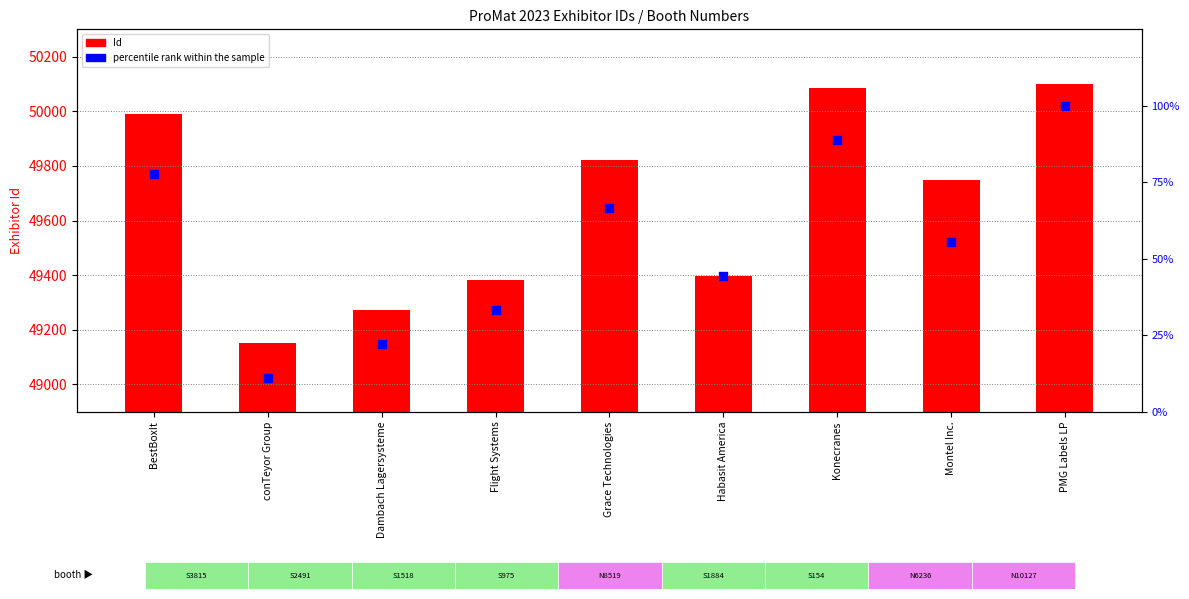

What is the total value across all series at Montel Inc.?

49803.6